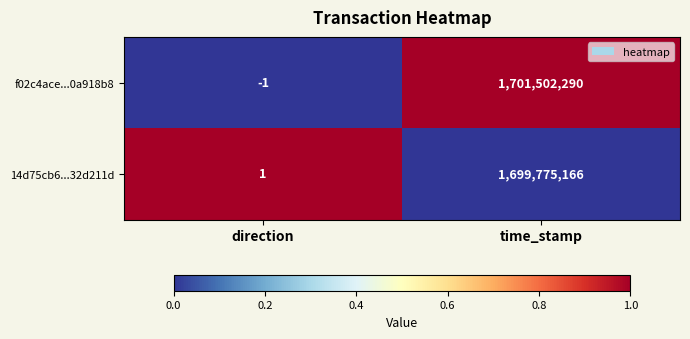

Which label corresponds to the largest value in the chart?

time_stamp